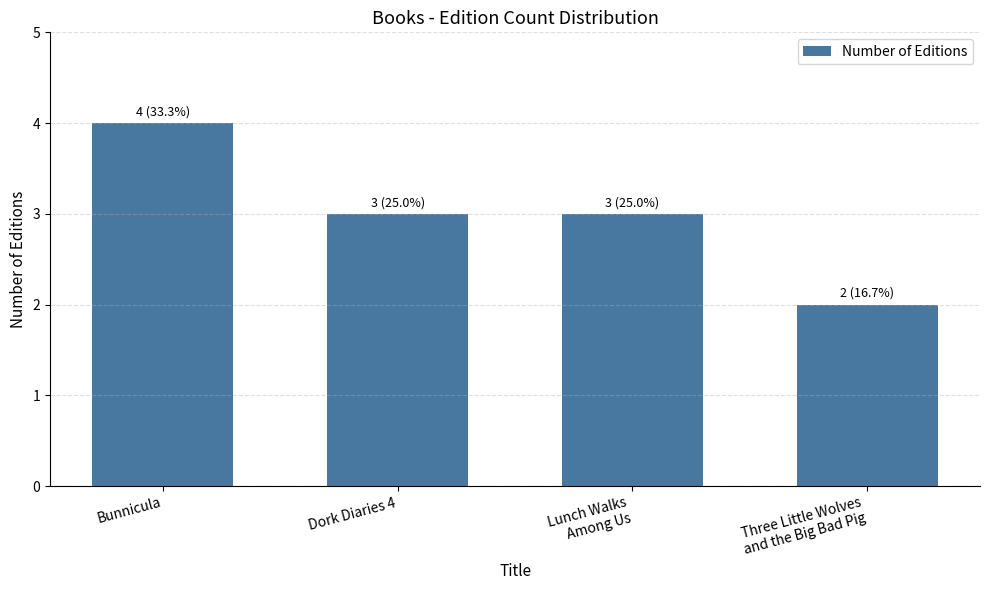

The chart shows a value of 4 at Bunnicula. True or false?

True